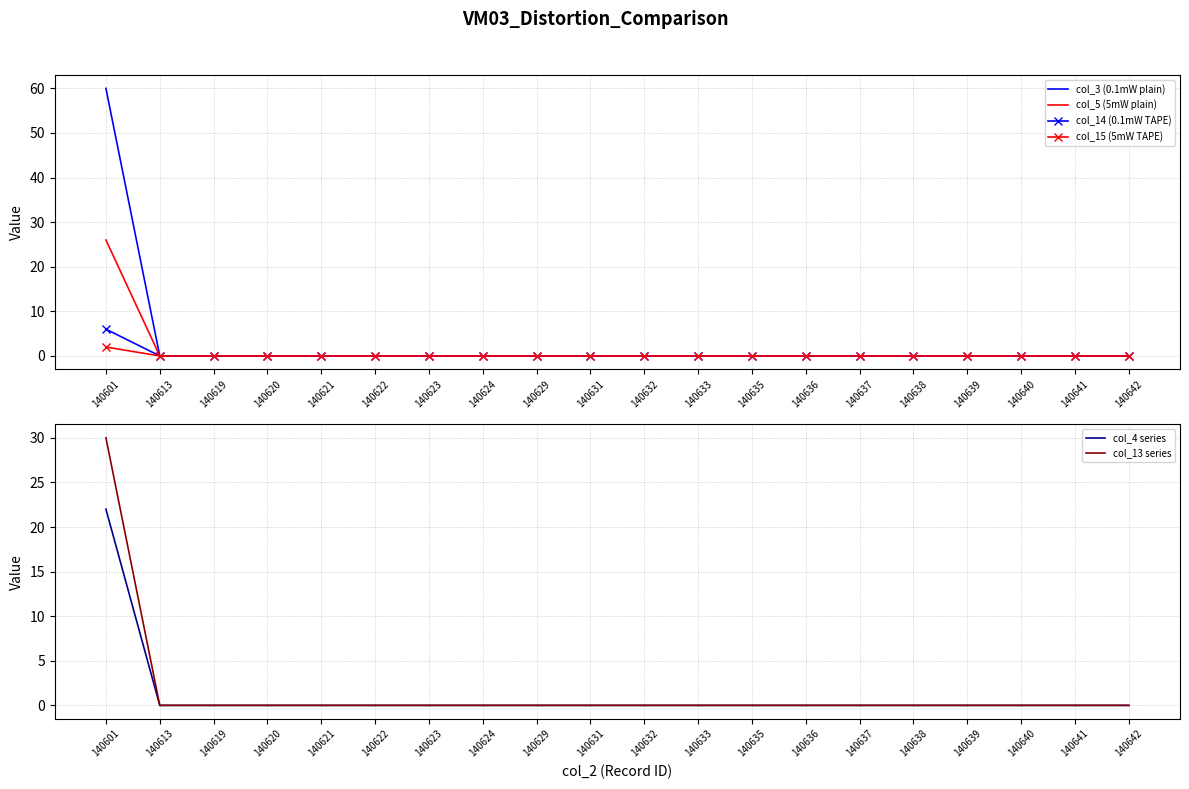

Reading left to right, list all the values displayed in this chart.

col_3 (0.1mW plain): 60	0	0	0	0	0	0	0	0	0	0	0	0	0	0	0	0	0	0	0
col_5 (5mW plain): 26	0	0	0	0	0	0	0	0	0	0	0	0	0	0	0	0	0	0	0
col_14 (0.1mW TAPE): 6	0	0	0	0	0	0	0	0	0	0	0	0	0	0	0	0	0	0	0
col_15 (5mW TAPE): 2	0	0	0	0	0	0	0	0	0	0	0	0	0	0	0	0	0	0	0
col_4 series: 22	0	0	0	0	0	0	0	0	0	0	0	0	0	0	0	0	0	0	0
col_13 series: 30	0	0	0	0	0	0	0	0	0	0	0	0	0	0	0	0	0	0	0